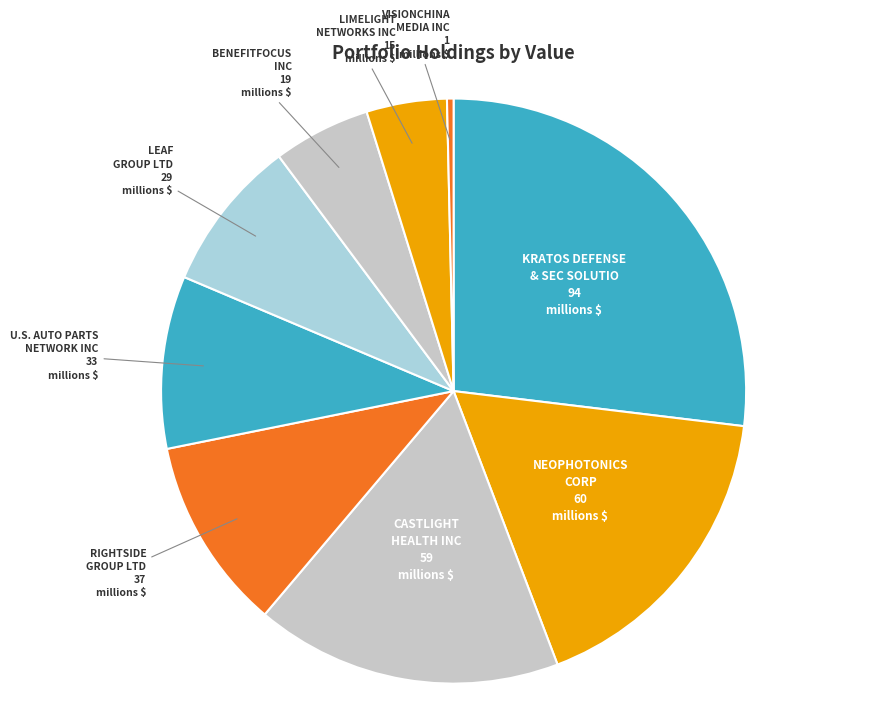

Do CASTLIGHT HEALTH INC and KRATOS DEFENSE & SEC SOLUTIO together represent more than half of the pie?

No